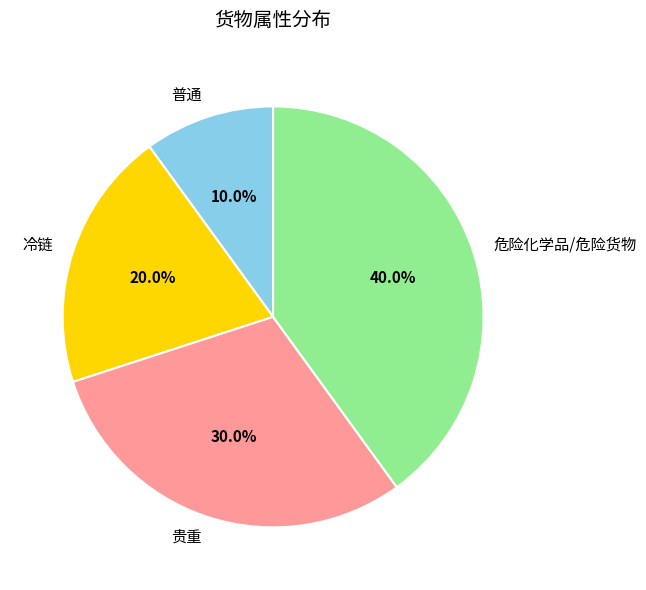

To the nearest percent, what percentage of the pie is 普通?

10%